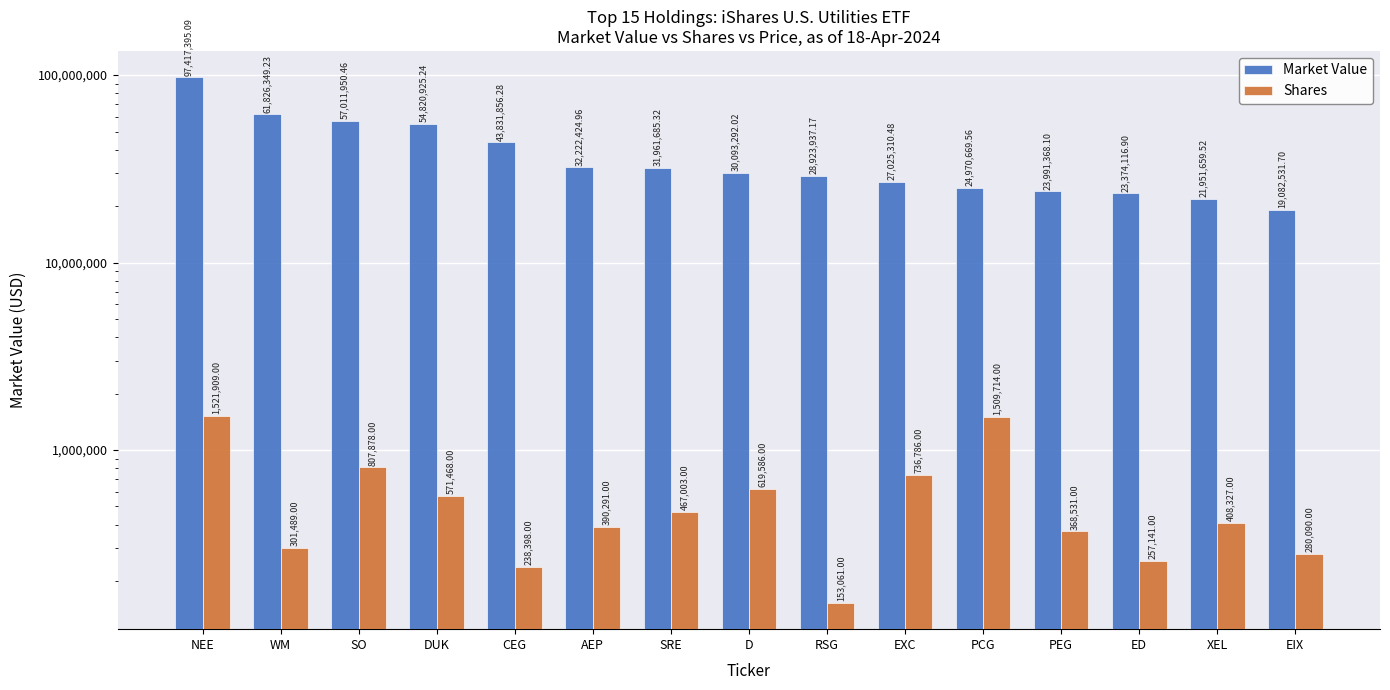

Reading left to right, what are all the values shown in this chart?

Market Value: 97417395.1	61826349.2	57011950.5	54820925.2	43831856.3	32222425.0	31961685.3	30093292.0	28923937.2	27025310.5	24970669.6	23991368.1	23374116.9	21951659.5	19082531.7
Shares: 1521909.0	301489.0	807878.0	571468.0	238398.0	390291.0	467003.0	619586.0	153061.0	736786.0	1509714.0	368531.0	257141.0	408327.0	280090.0